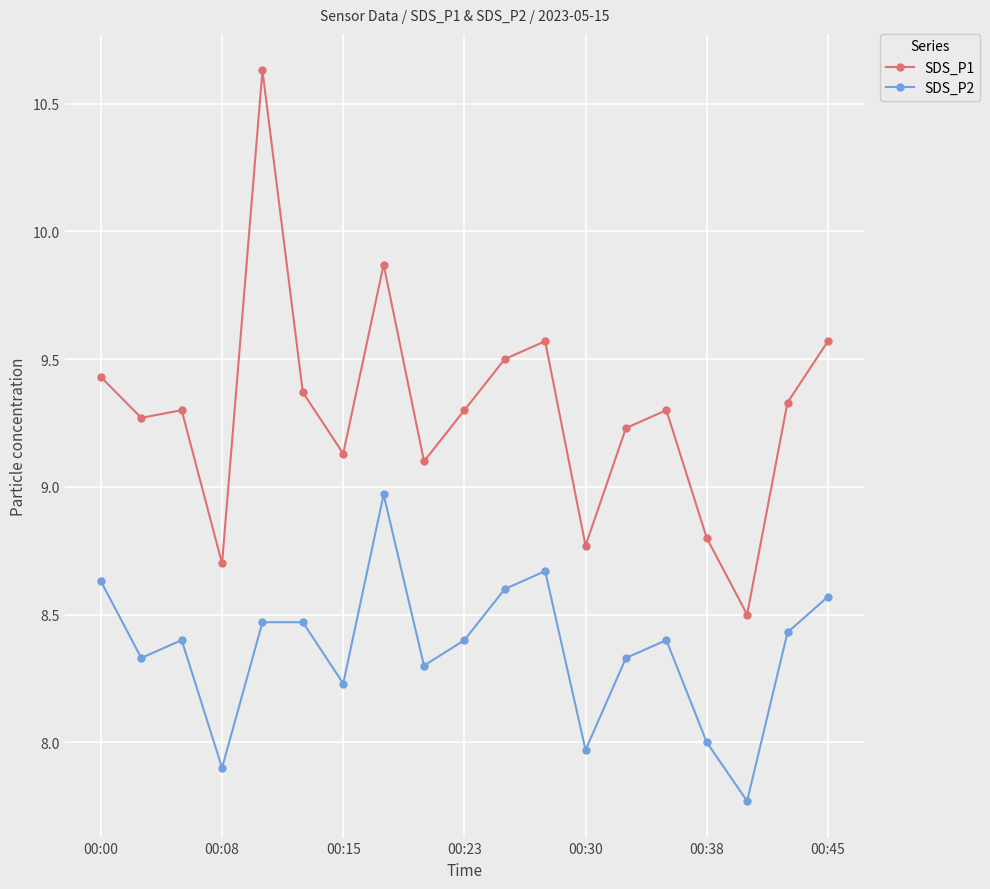

True or false: SDS_P2 and SDS_P1 cross at least once.

False